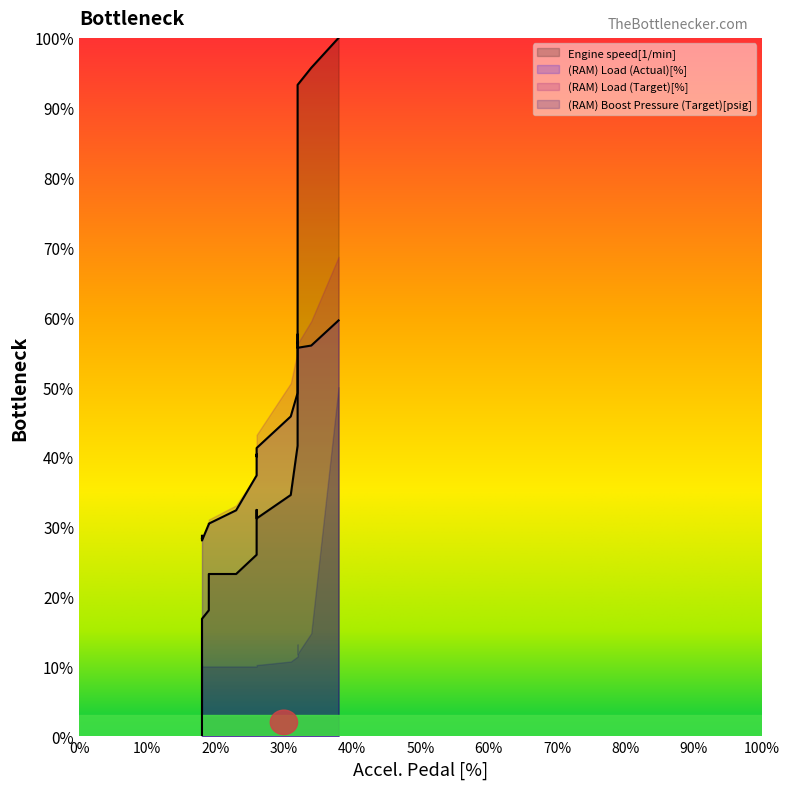

What is the difference between the maximum and minimum values in the (RAM) Load (Actual)[%] series?

31.5